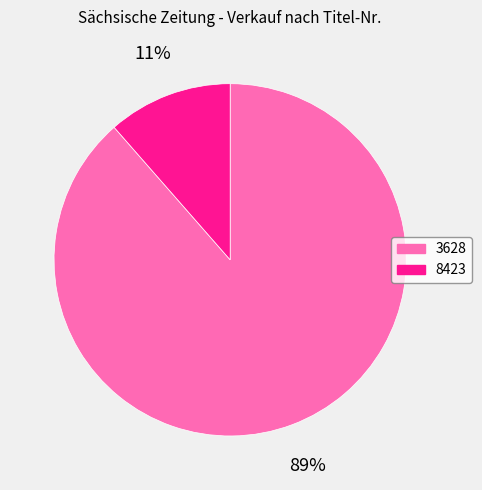

How many segments does this pie chart have?

2